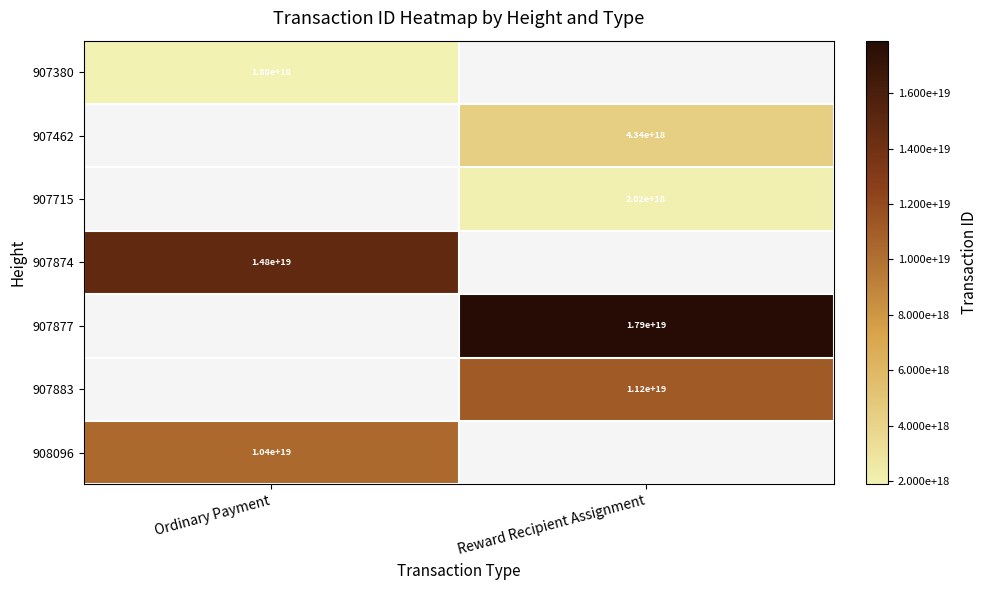

Is it true that 907380 equals 424110065937282880 at Ordinary Payment?

False